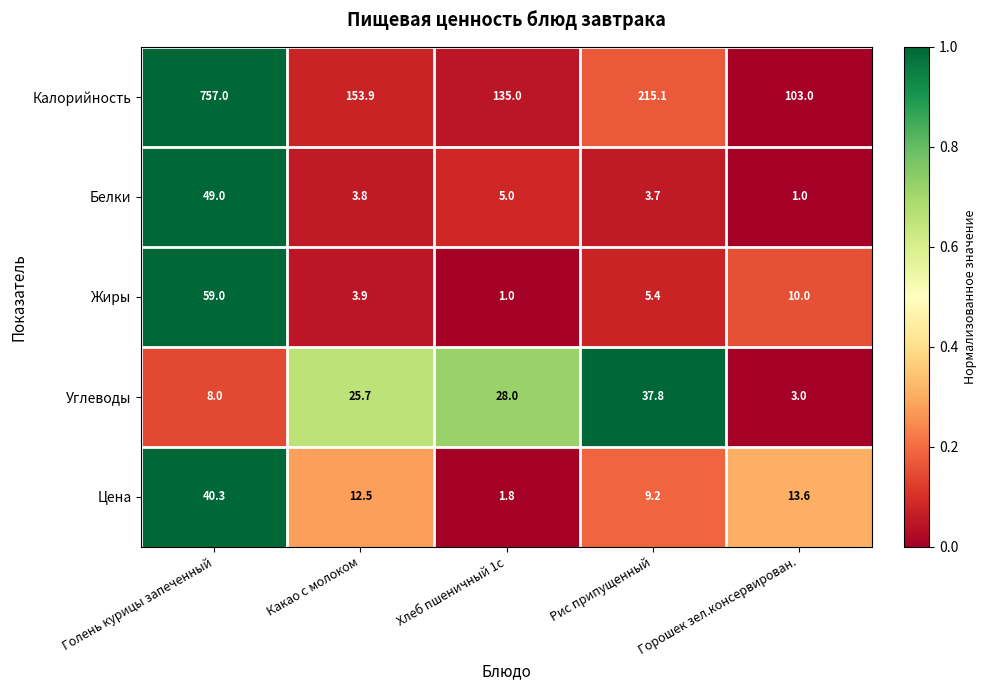

What is the difference between the highest and lowest values at Голень курицы запеченный?

749.0